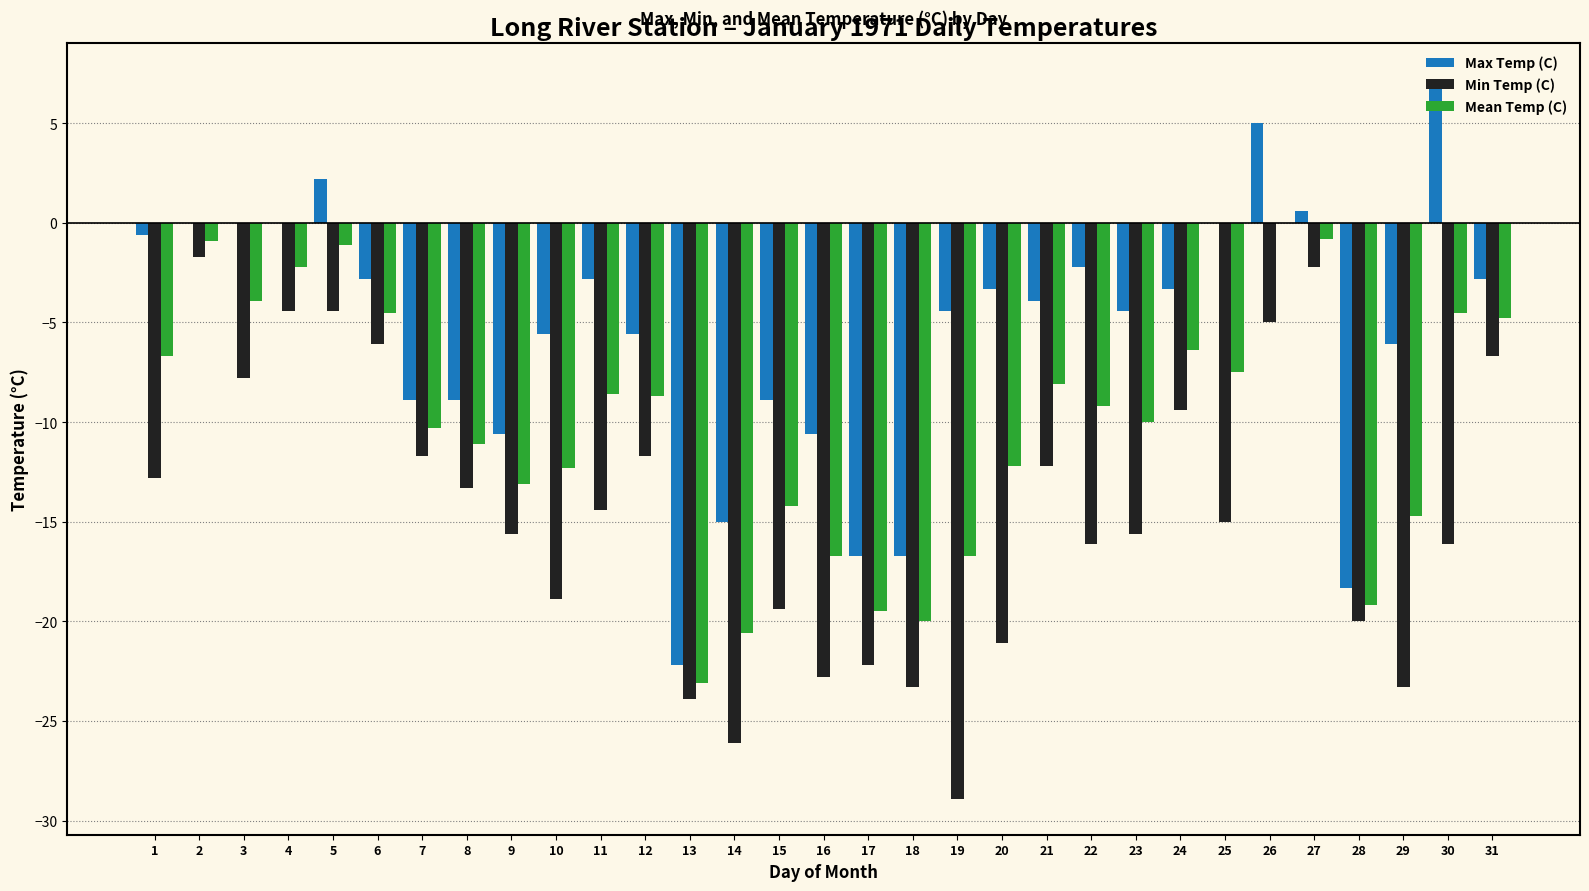

Where is Max Temp (C) nearest to the value -7?

29